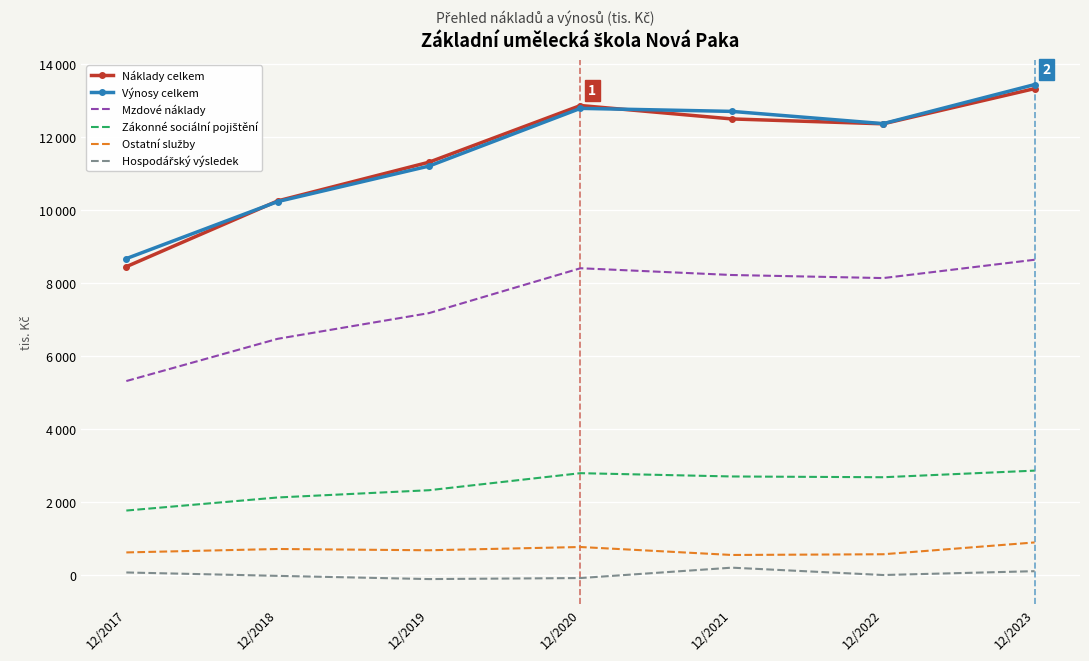

List the labels in order of Výnosy celkem value, largest first.

12/2023, 12/2020, 12/2021, 12/2022, 12/2019, 12/2018, 12/2017